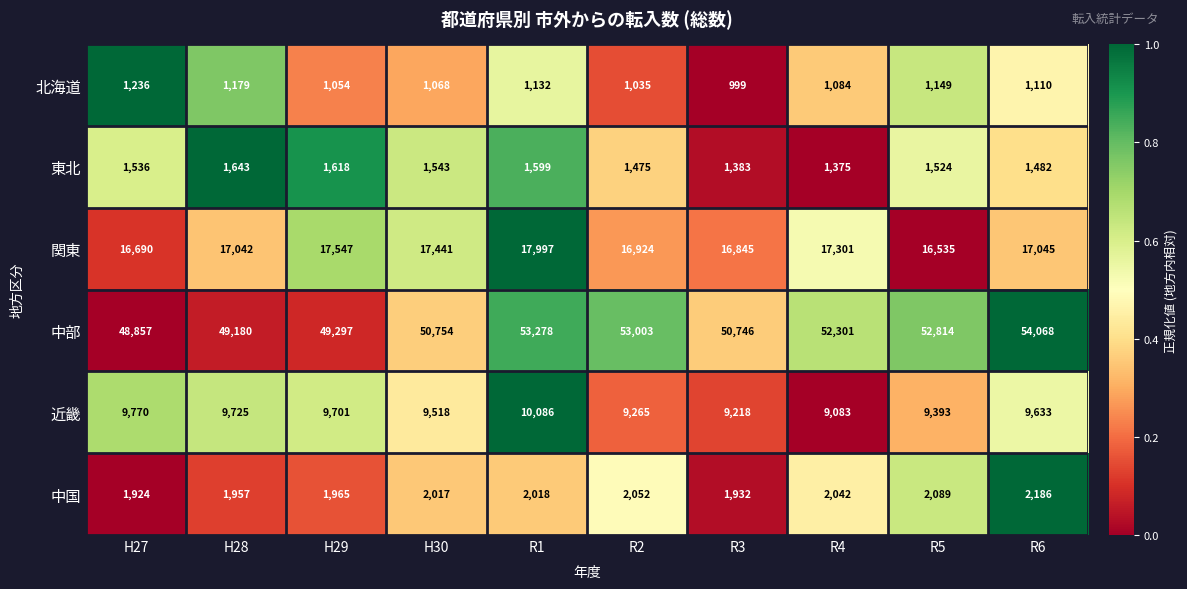

Count the number of categories in the chart.

10